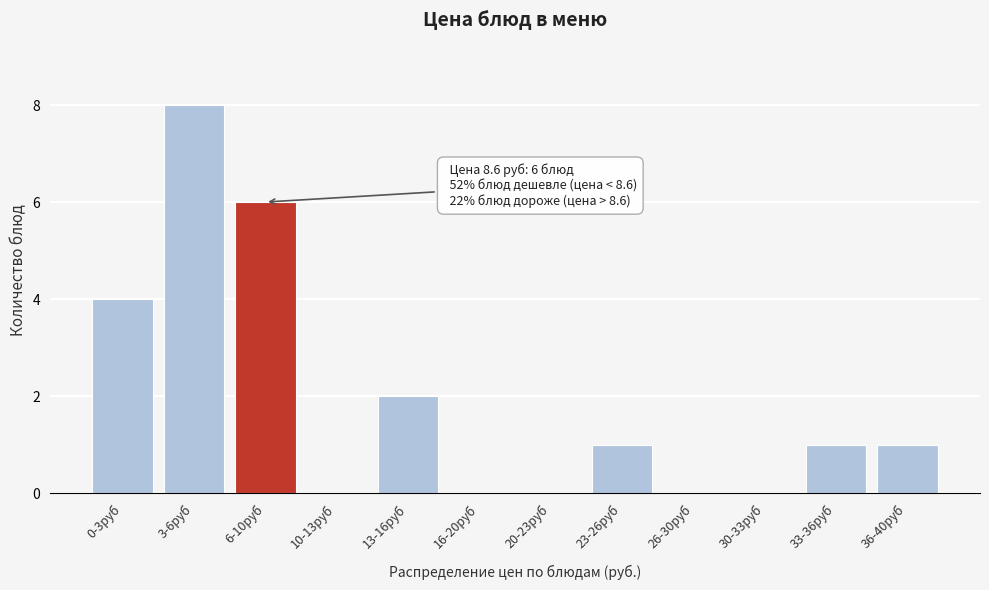

Reading right to left, what are all the values shown in this chart?

36-40руб=1	33-36руб=1	30-33руб=0	26-30руб=0	23-26руб=1	20-23руб=0	16-20руб=0	13-16руб=2	10-13руб=0	6-10руб=6	3-6руб=8	0-3руб=4